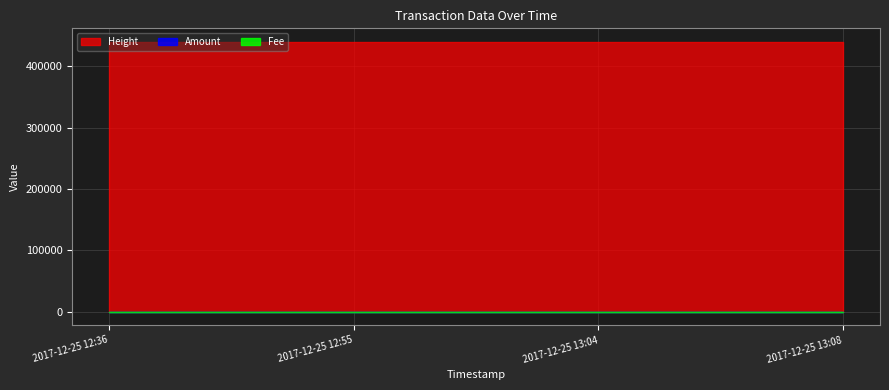

True or false: Amount and Height intersect in this chart.

False